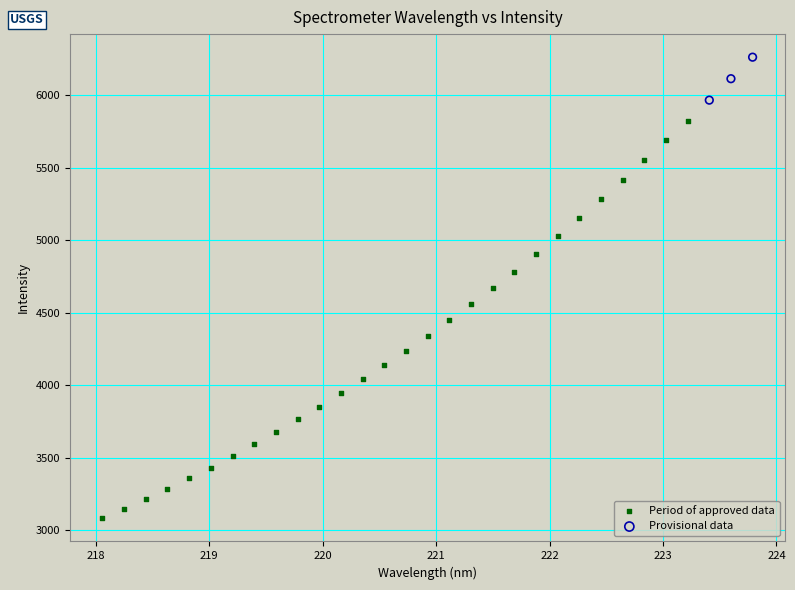

Which series contains the highest Y value?

Provisional data